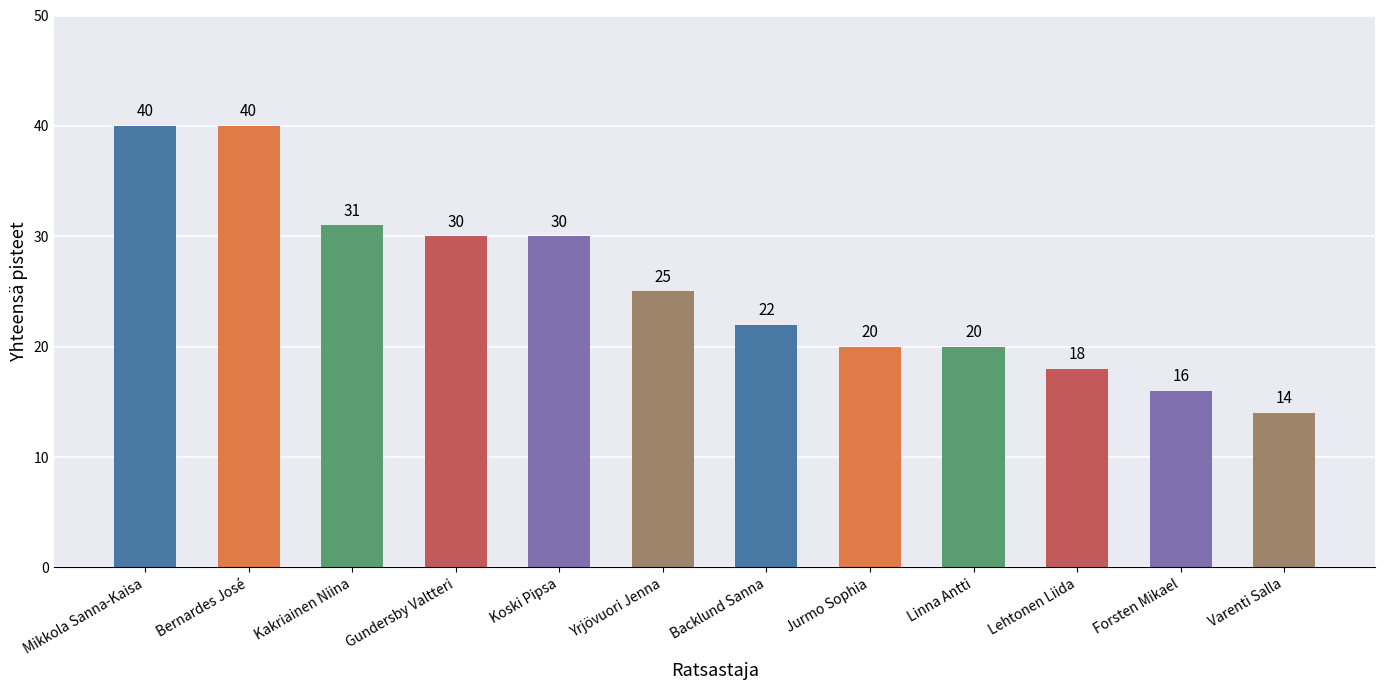

What is the value of the 5th bar from the left?

30